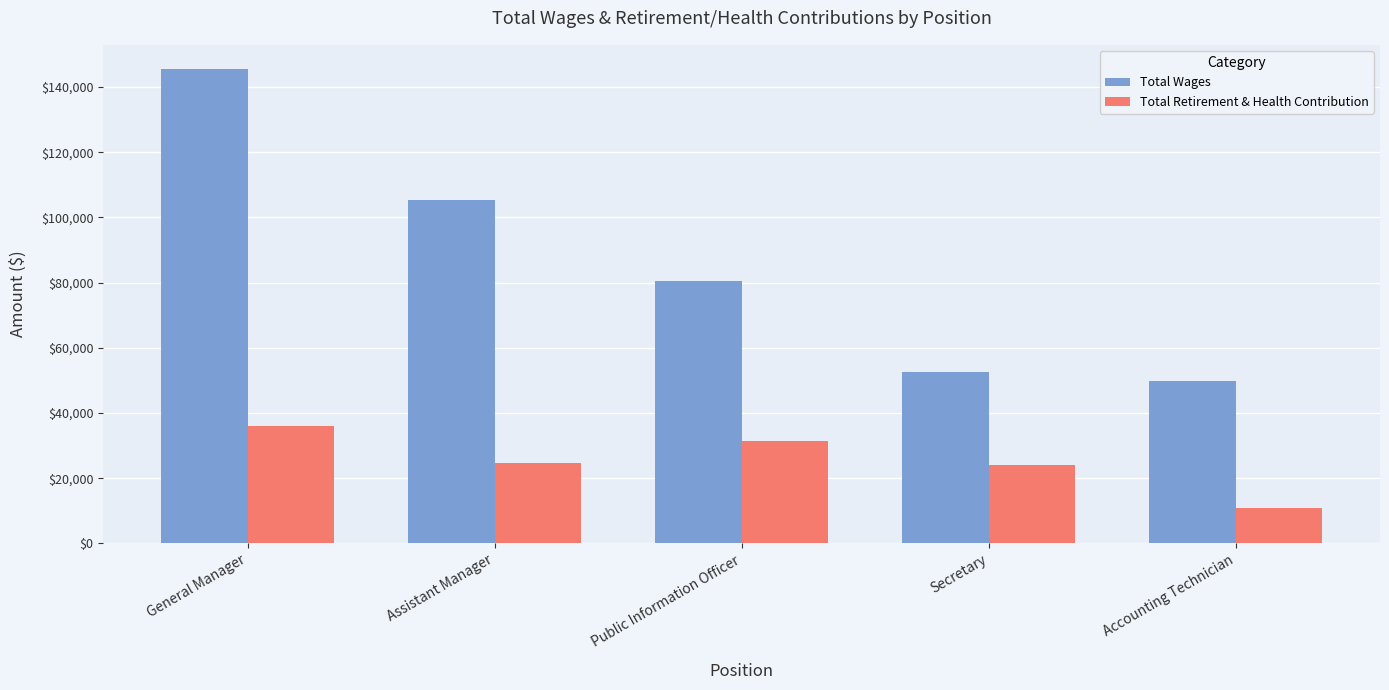

How many values in the Total Wages series are below 80475?

2